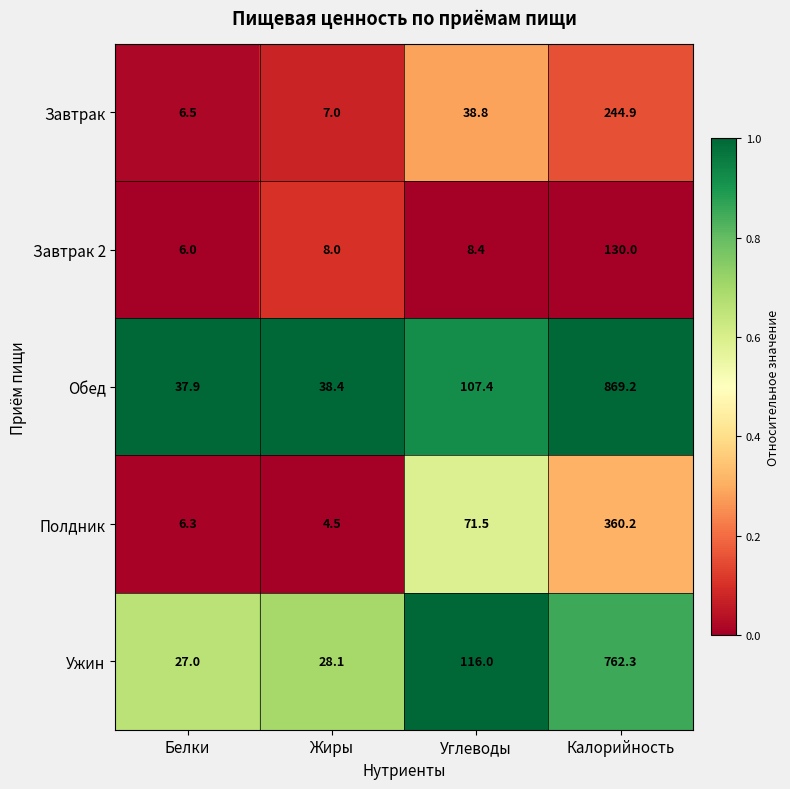

Reading left to right, what are all the values shown in this chart?

Завтрак: Белки=6.5	Жиры=7.0	Углеводы=38.8	Калорийность=244.9
Завтрак 2: Белки=6.0	Жиры=8.0	Углеводы=8.4	Калорийность=130.0
Обед: Белки=37.9	Жиры=38.4	Углеводы=107.4	Калорийность=869.2
Полдник: Белки=6.3	Жиры=4.5	Углеводы=71.5	Калорийность=360.2
Ужин: Белки=27.0	Жиры=28.1	Углеводы=116.0	Калорийность=762.3